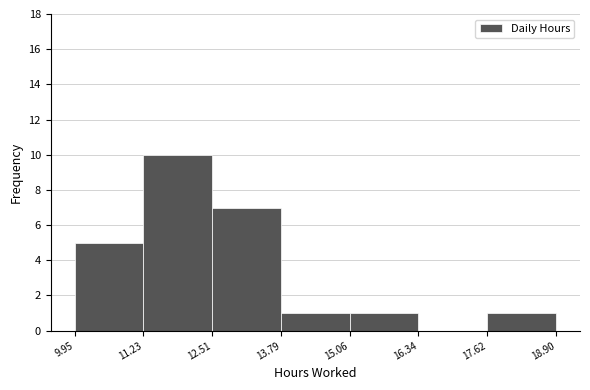

How tall is the bar that spans 15.06 to 16.34 on the x-axis? The values are not printed on the chart, so give them approximately, as read against the axis.

1